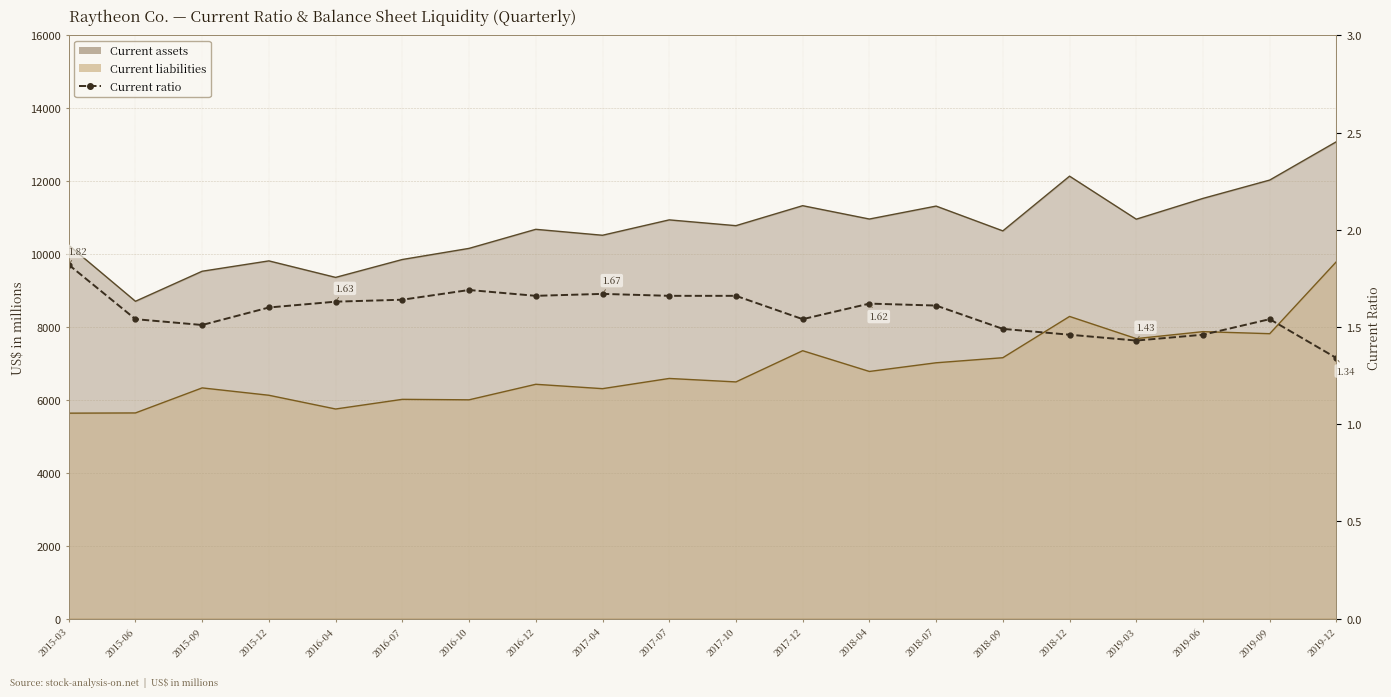

What is the average value?

1.6